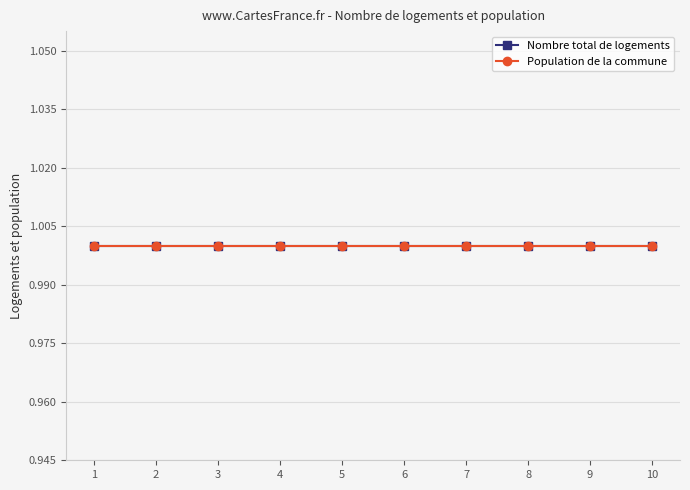

True or false: Nombre total de logements and Population de la commune cross at least once.

False